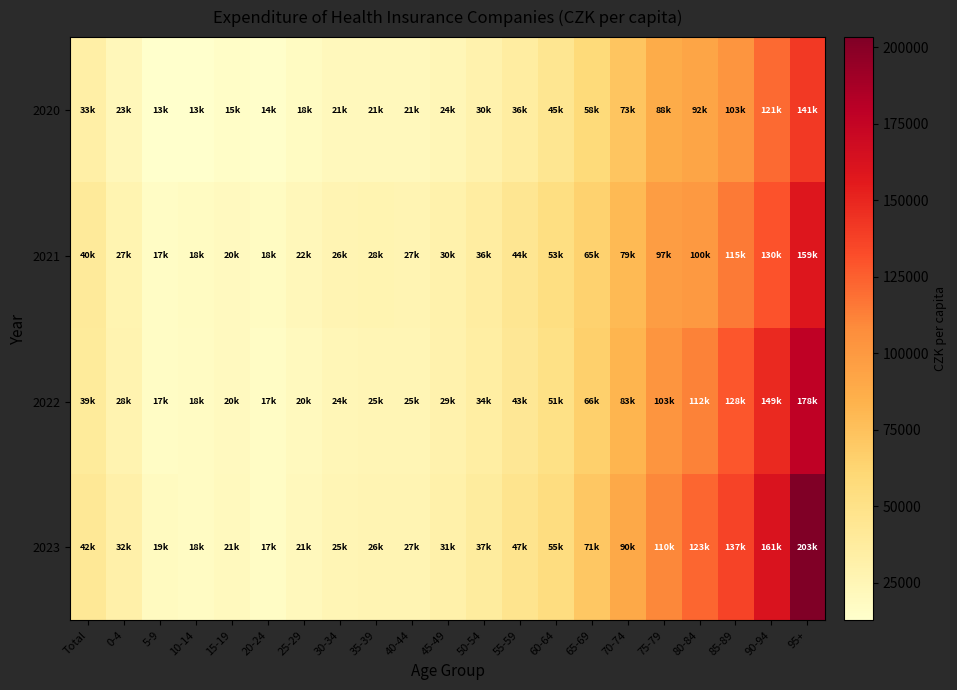

Count the number of data series in this chart.

4